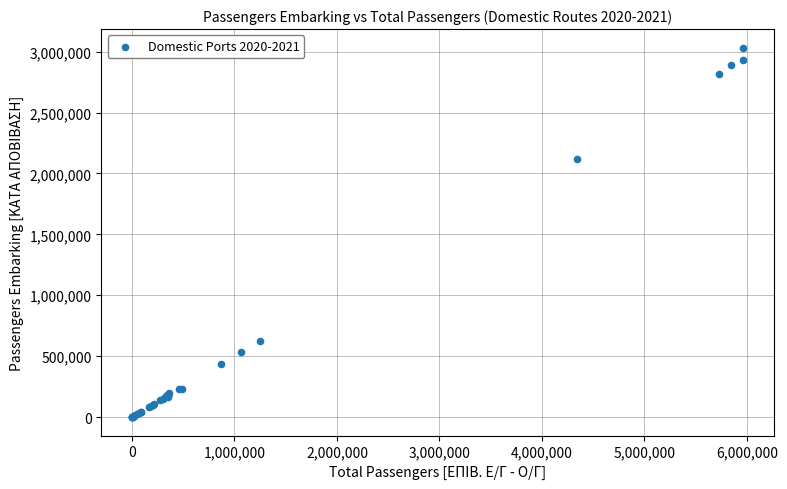

What Y value in the scatter plot is closest to 1516579?

2119642